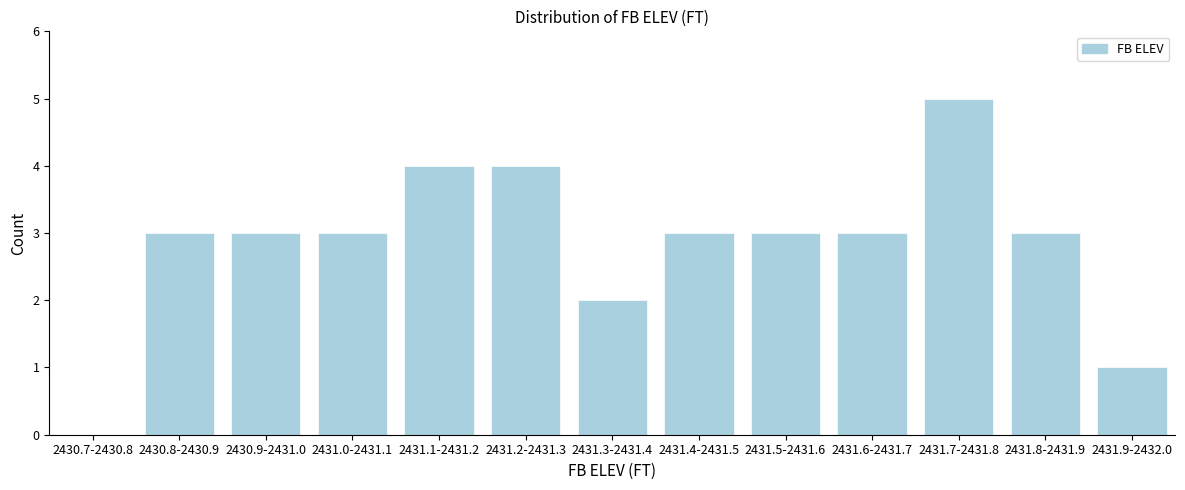

Reading left to right, what are all the values shown in this chart?

2430.7-2430.8=0	2430.8-2430.9=3	2430.9-2431.0=3	2431.0-2431.1=3	2431.1-2431.2=4	2431.2-2431.3=4	2431.3-2431.4=2	2431.4-2431.5=3	2431.5-2431.6=3	2431.6-2431.7=3	2431.7-2431.8=5	2431.8-2431.9=3	2431.9-2432.0=1